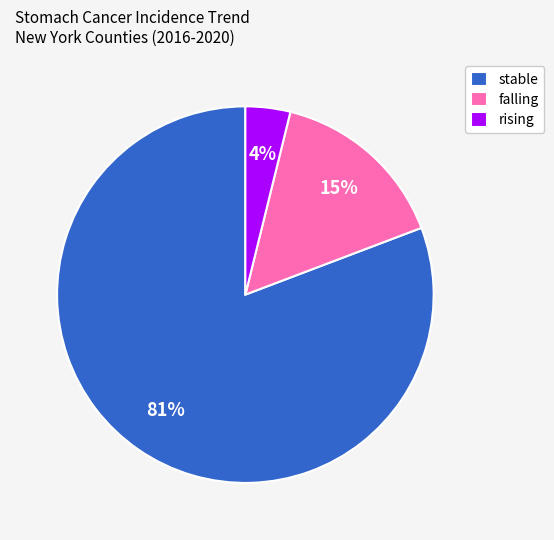

What is the smallest slice in the pie chart?

rising